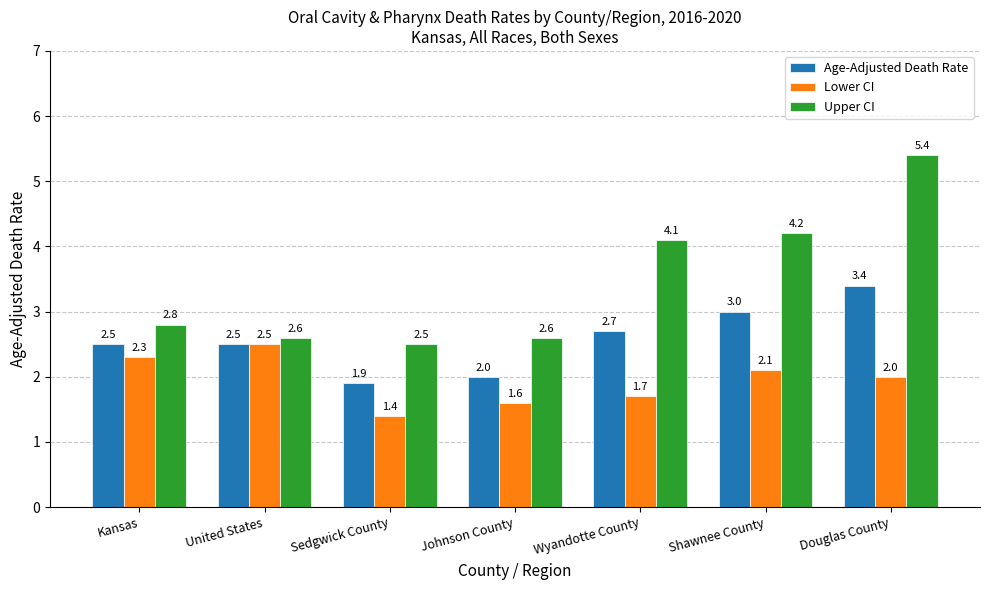

What are all the series names shown in the legend?

Age-Adjusted Death Rate, Lower CI, Upper CI